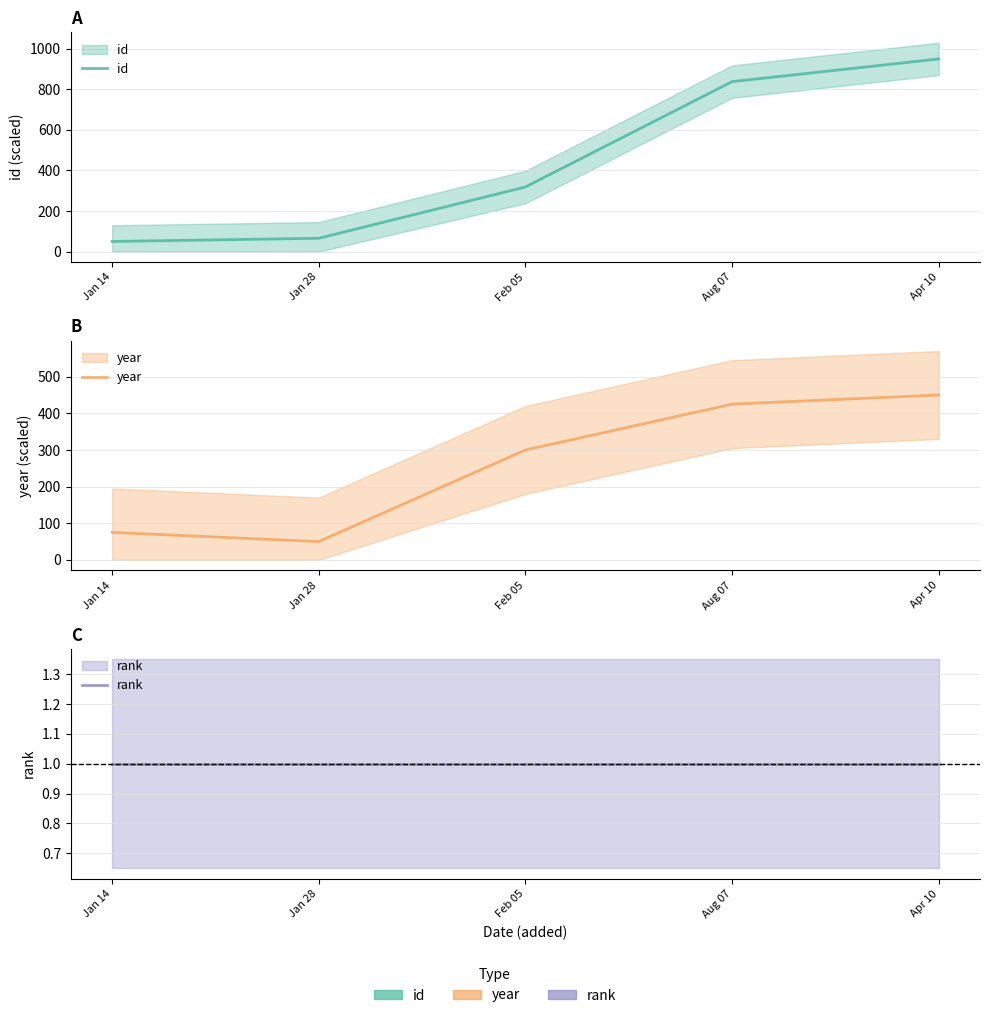

Which series changed the most between Jan 28 and Aug 07?

id